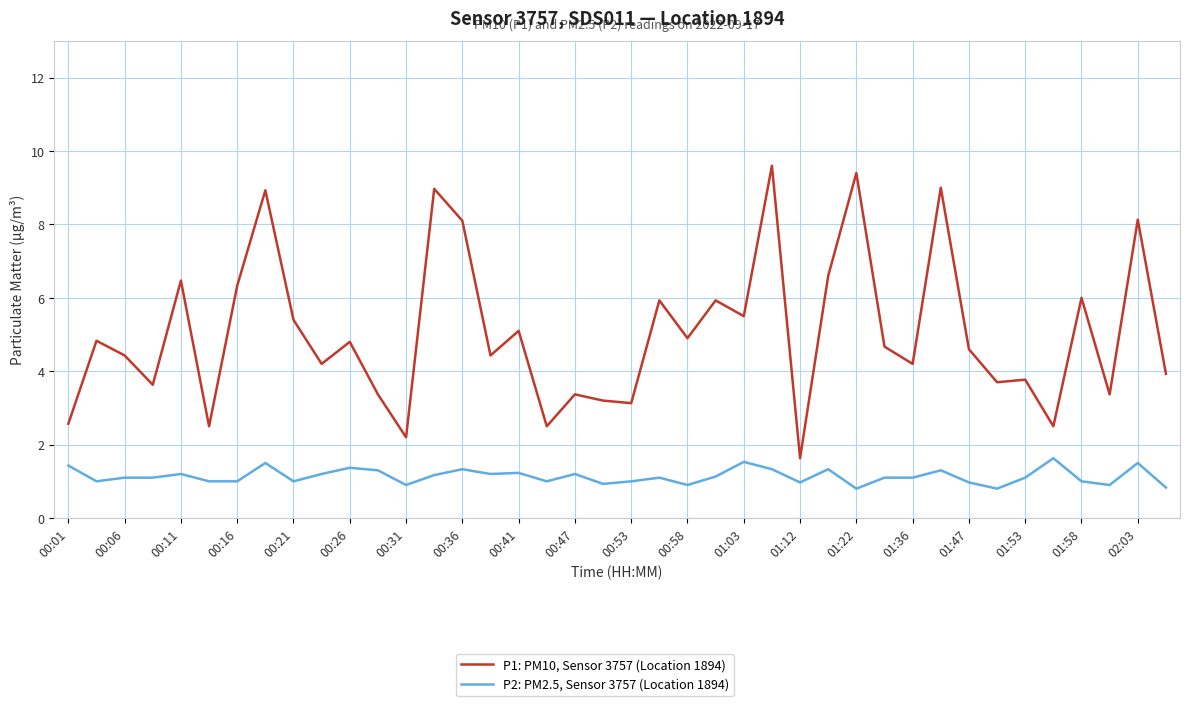

What is the difference between the maximum and minimum values in the P1: PM10, Sensor 3757 (Location 1894) series?

8.0